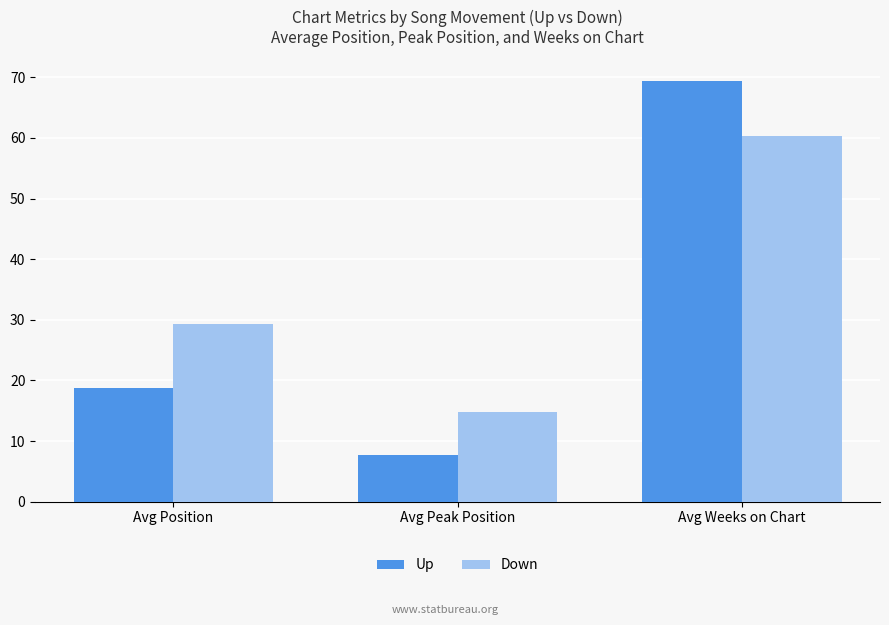

What are all the series names shown in the legend?

Up, Down